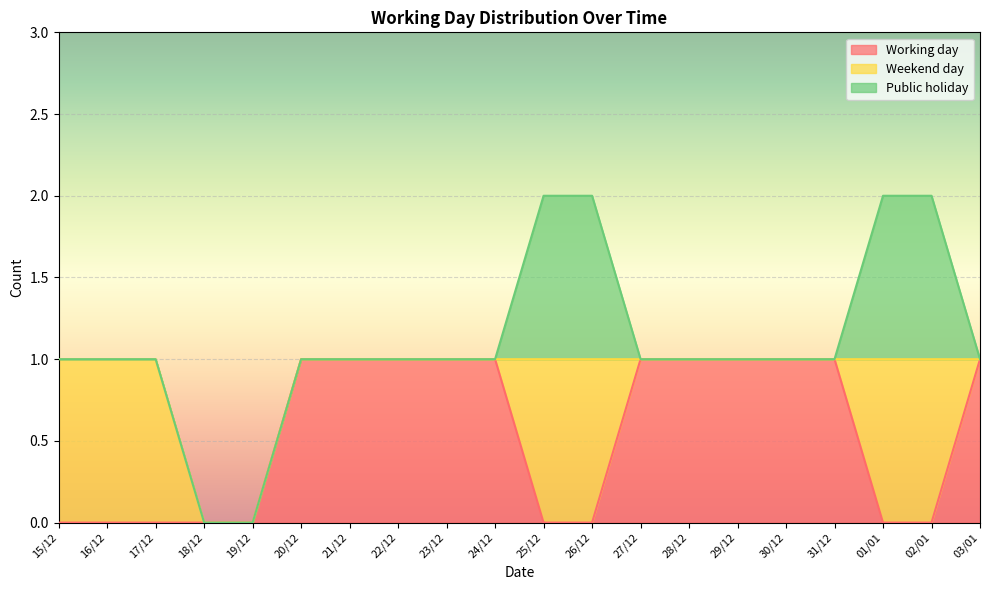

Reading right to left, extract all data points from this chart.

Working day: 1	0	0	1	1	1	1	1	0	0	1	1	1	1	1	0	0	0	0	0
Weekend day: 0	1	1	0	0	0	0	0	1	1	0	0	0	0	0	0	0	1	1	1
Public holiday: 0	1	1	0	0	0	0	0	1	1	0	0	0	0	0	0	0	0	0	0